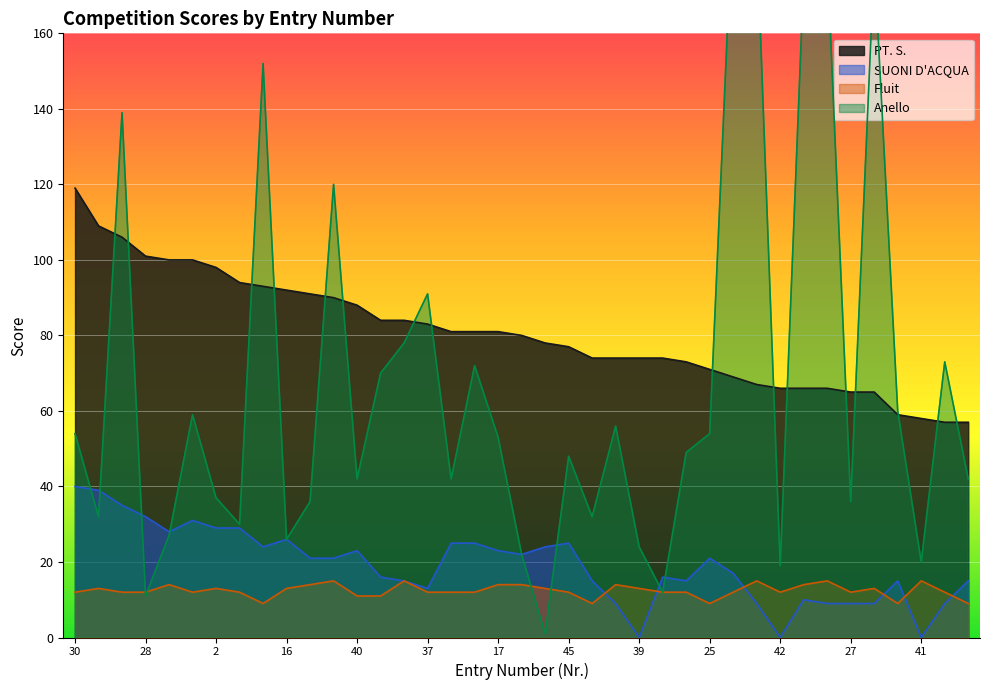

Between 31 and 37, which series saw the biggest shift?

Anello